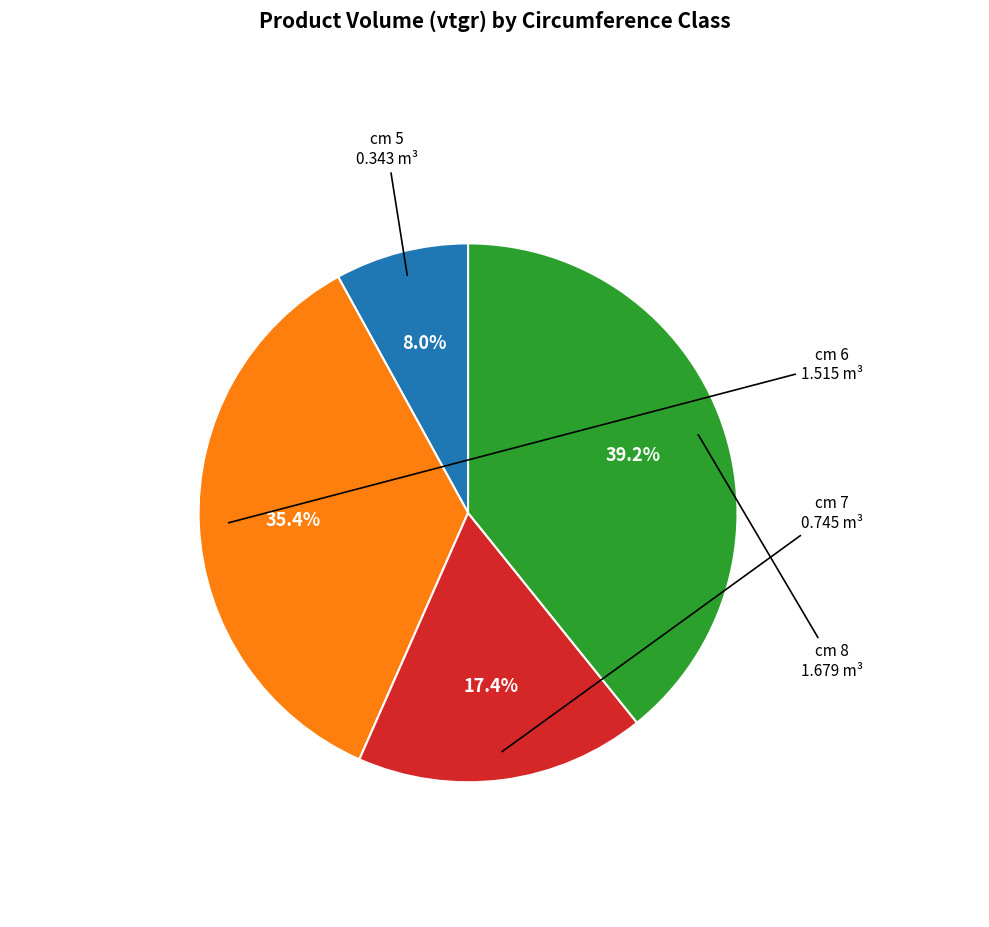

Is there a majority slice in this chart?

No